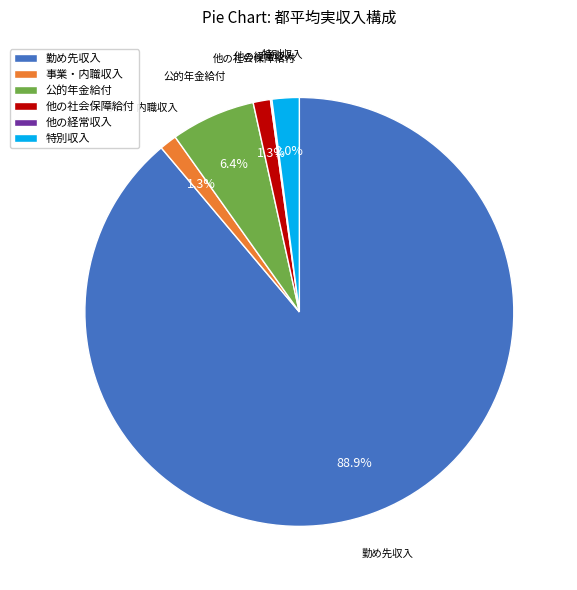

Which slice is the largest?

勤め先収入